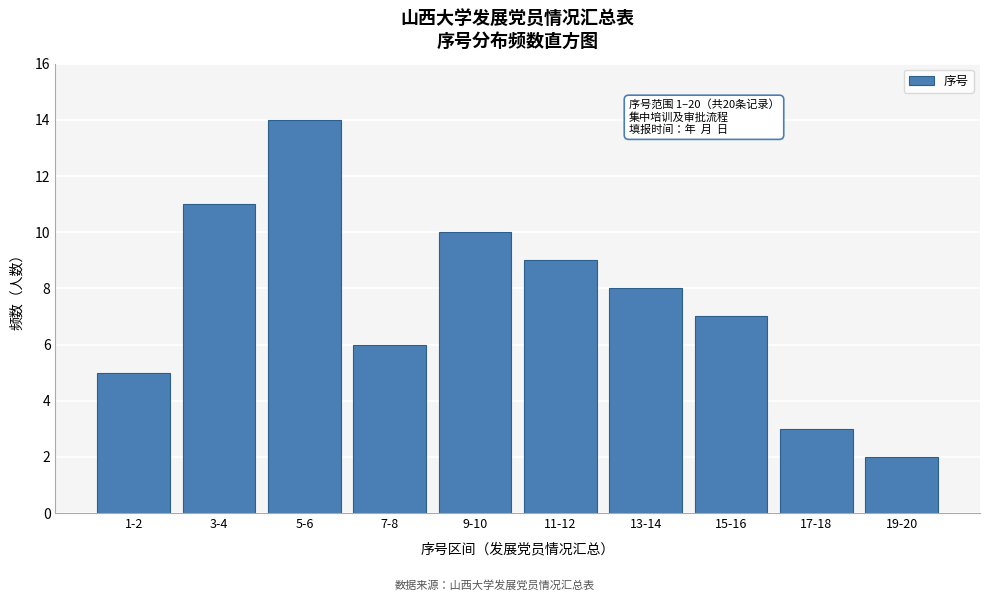

Reading right to left, list all the values displayed in this chart.

2	3	7	8	9	10	6	14	11	5